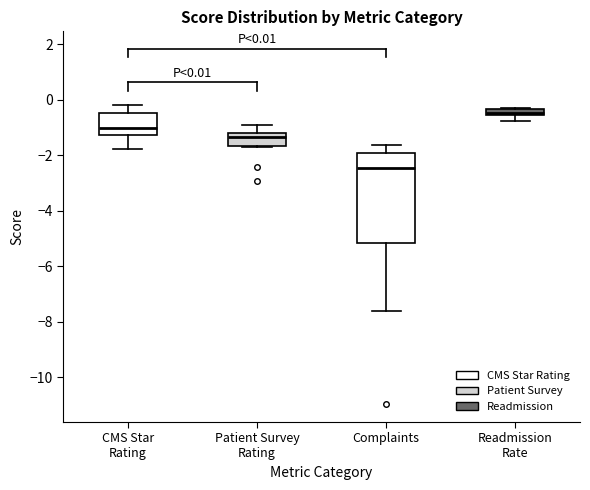

Which box has the lowest median line?

Complaints